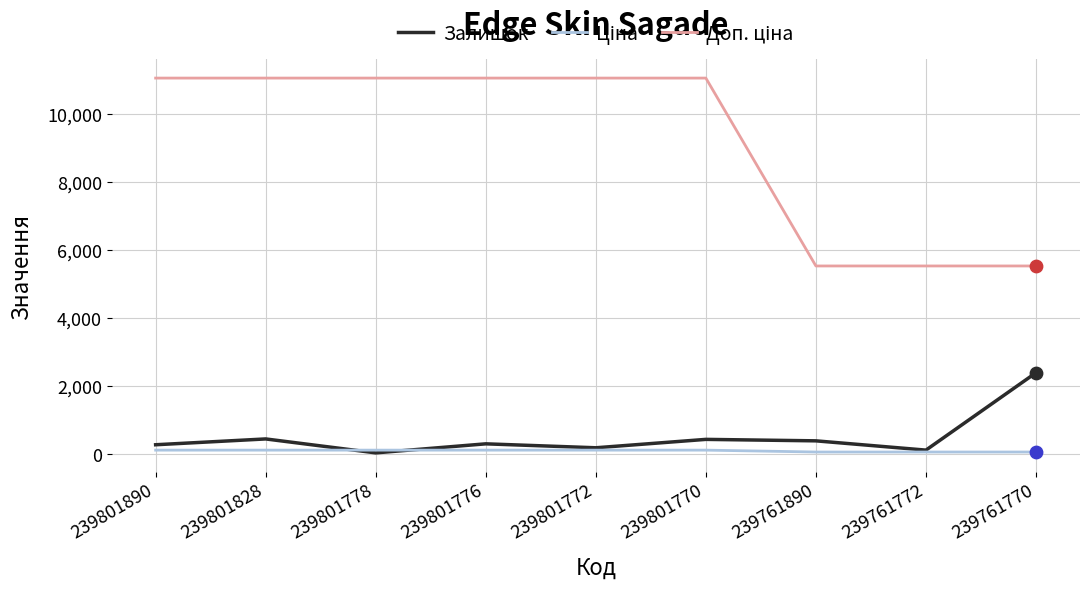

What is the total value across all series at 239801770?

11592.5